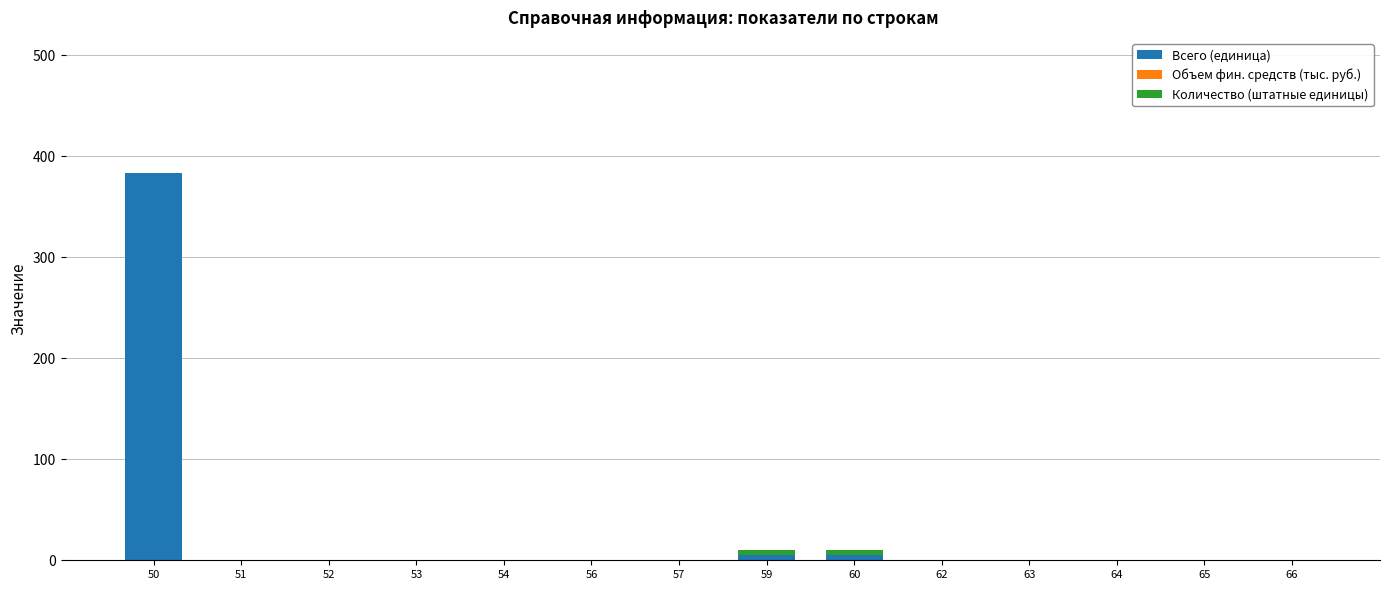

Is it true that Всего (единица) equals -240 at 65?

False